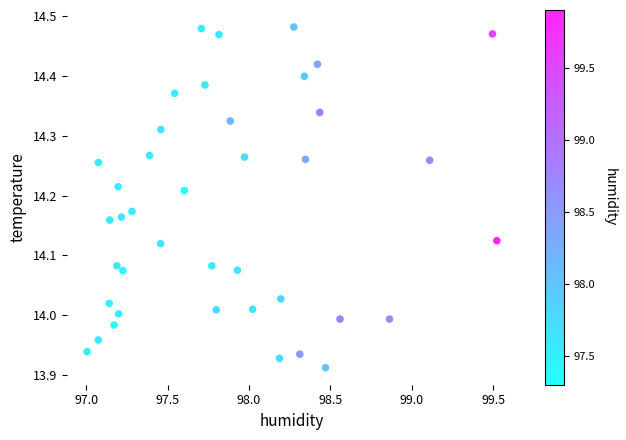

What is the range of X values (max minus min)?

2.5